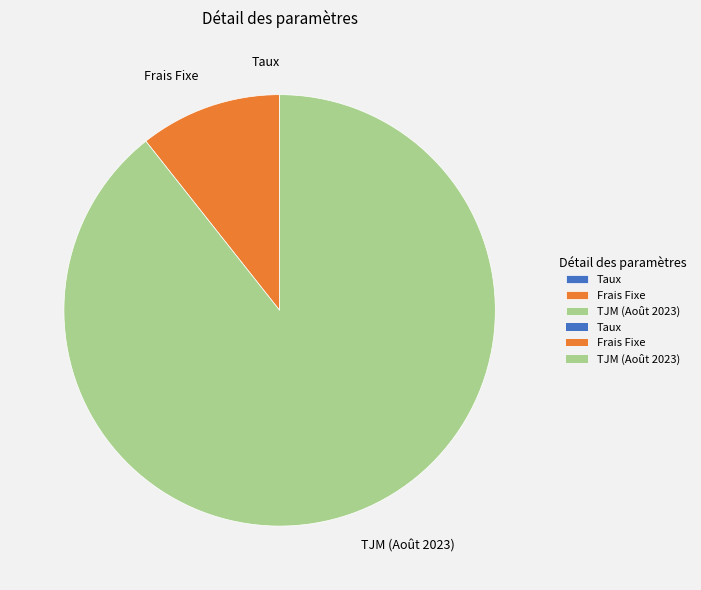

Does any single category account for the majority?

Yes